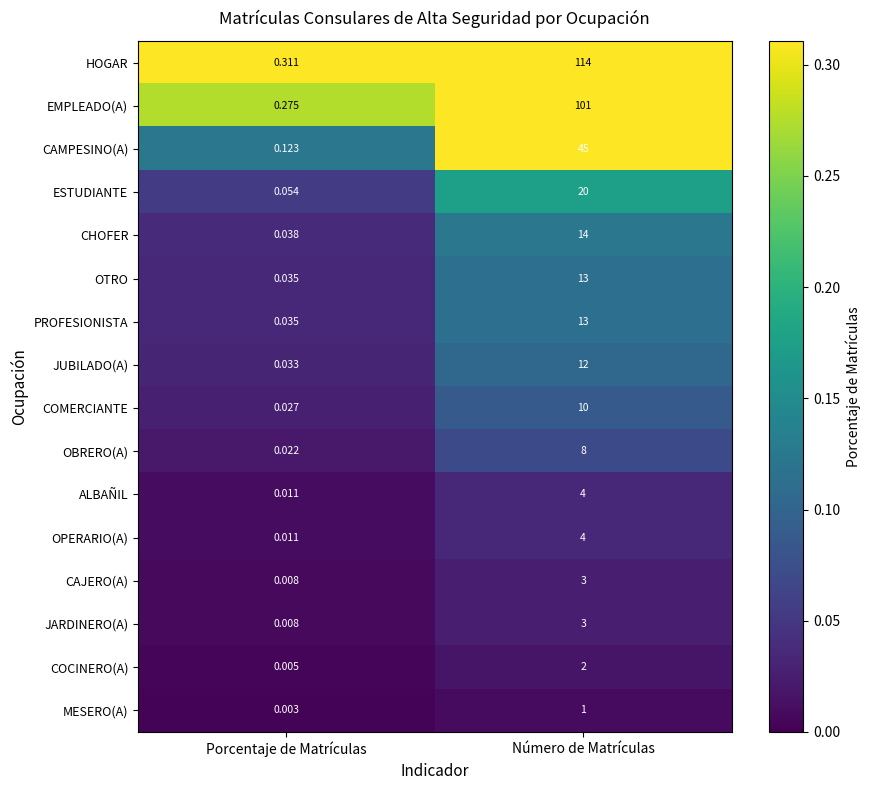

Which category has the highest value across all series?

Número de Matrículas